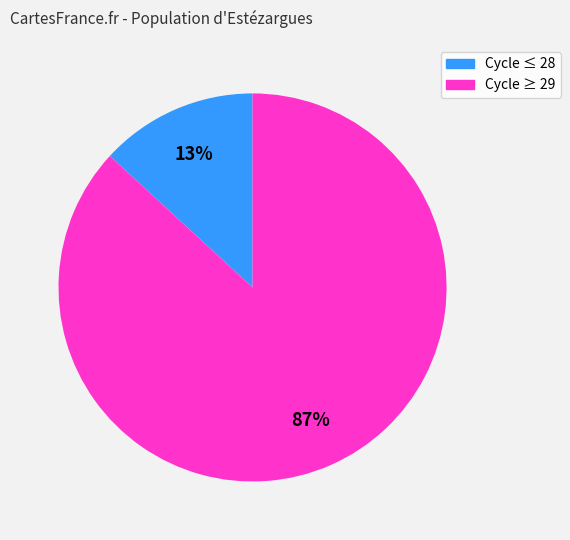

How many slices are in this pie chart?

2